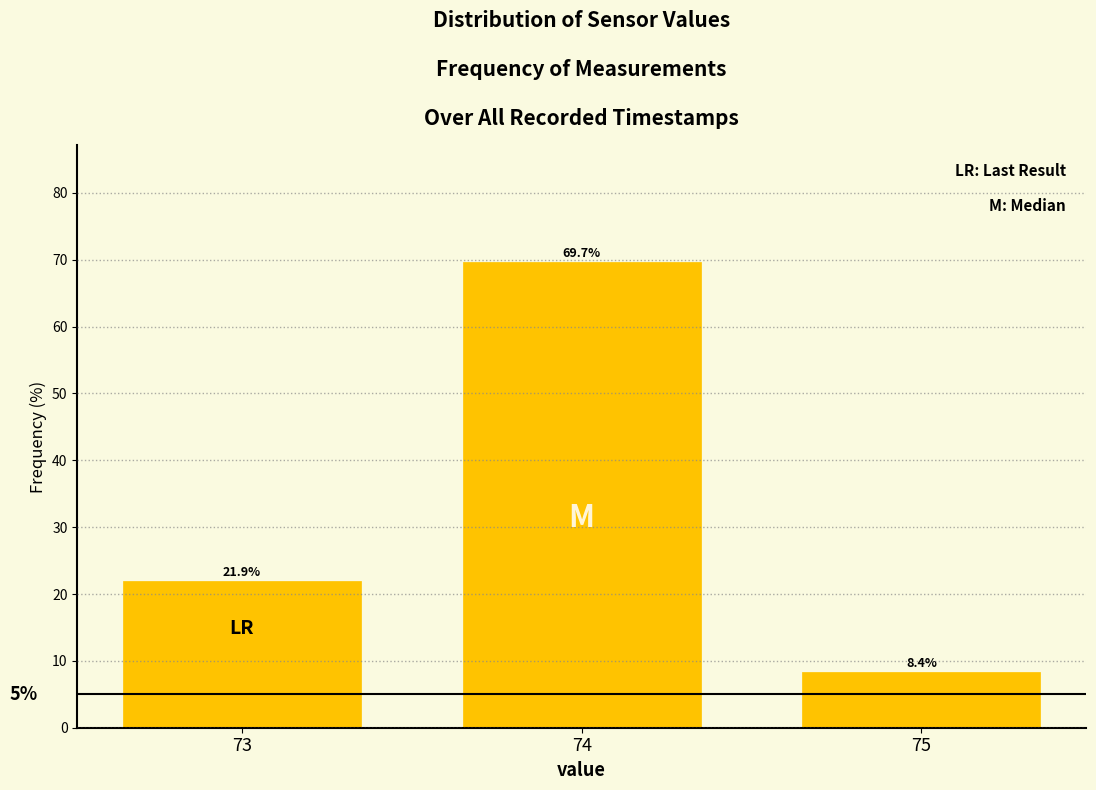

Reading left to right, list all the values displayed in this chart.

73=21.9	74=69.7	75=8.4